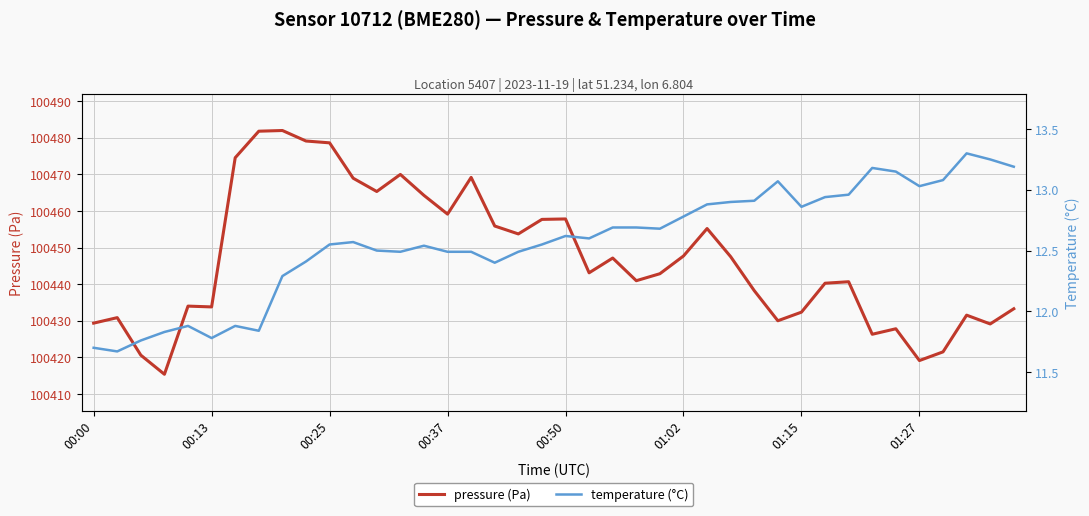

The pressure (Pa) series shows 30511.0 at 01:02. True or false?

False